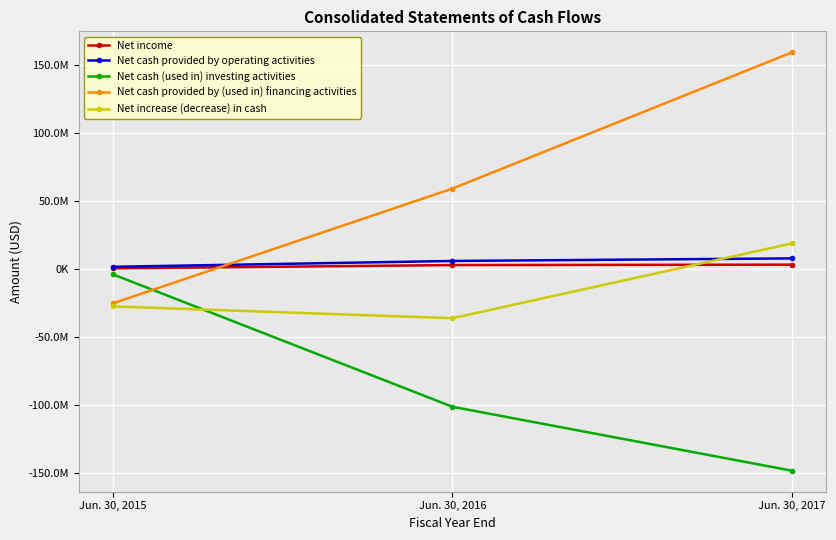

Reading left to right, extract all data points from this chart.

Net income: Jun. 30, 2015=508000	Jun. 30, 2016=2926000	Jun. 30, 2017=3229000
Net cash provided by operating activities: Jun. 30, 2015=1642000	Jun. 30, 2016=5945000	Jun. 30, 2017=7835000
Net cash (used in) investing activities: Jun. 30, 2015=-3870000	Jun. 30, 2016=-101372000	Jun. 30, 2017=-148468000
Net cash provided by (used in) financing activities: Jun. 30, 2015=-25261000	Jun. 30, 2016=59244000	Jun. 30, 2017=159541000
Net increase (decrease) in cash: Jun. 30, 2015=-27489000	Jun. 30, 2016=-36183000	Jun. 30, 2017=18908000